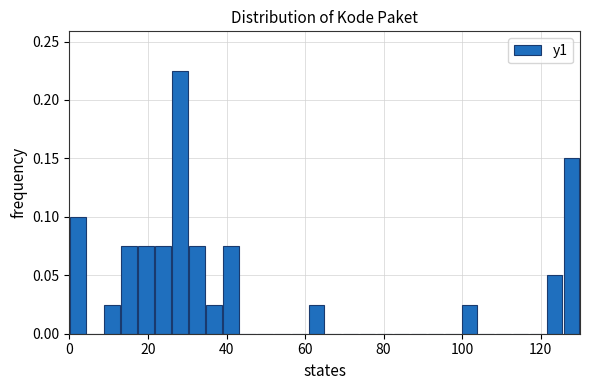

Read against the x-axis, roughly where is the centre of the tallest bar?

28